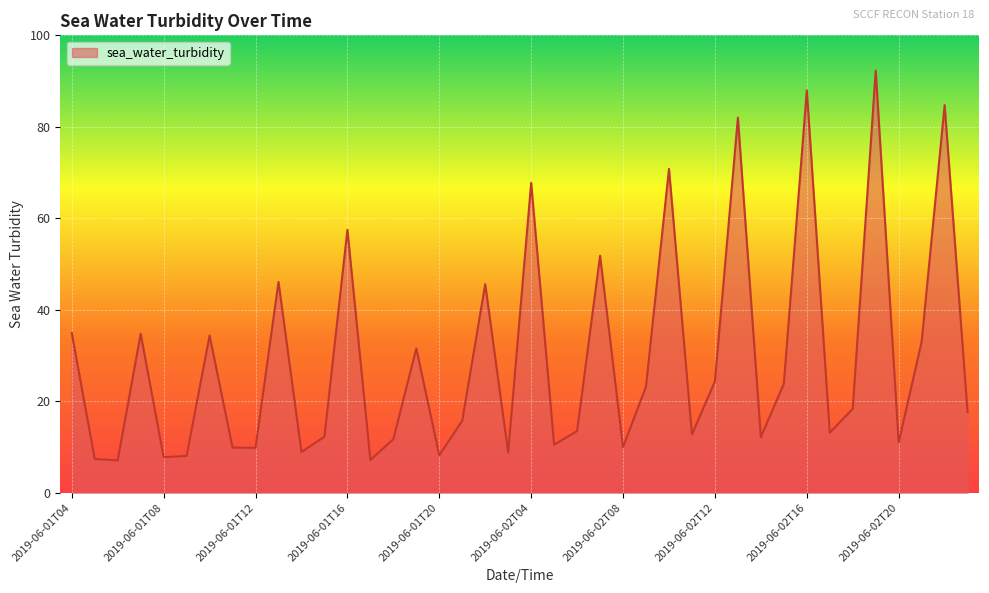

Does the chart display data point markers on the line(s)?

No